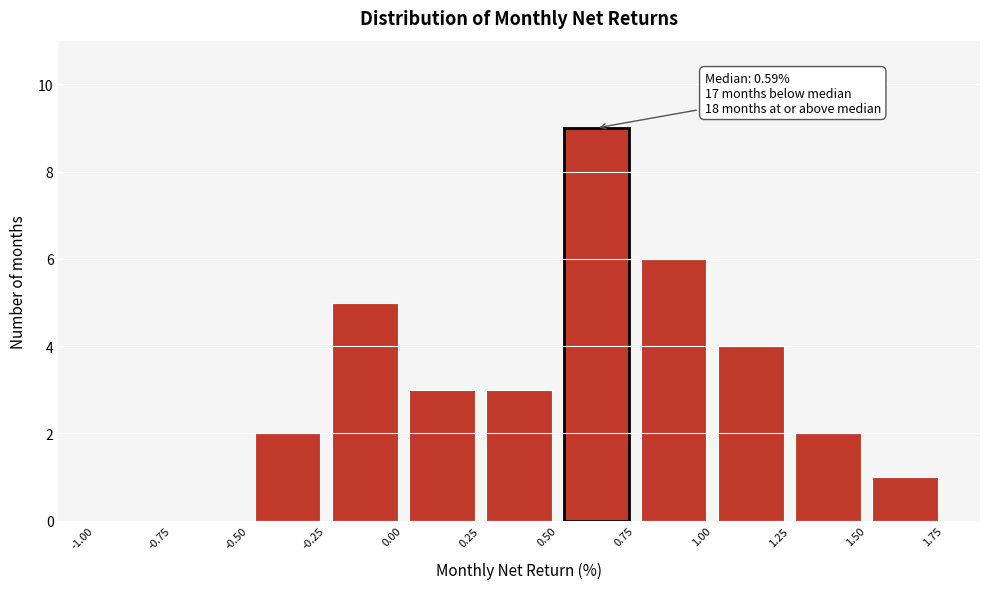

Which range on the x-axis has the tallest bar?

0.50 to 0.75